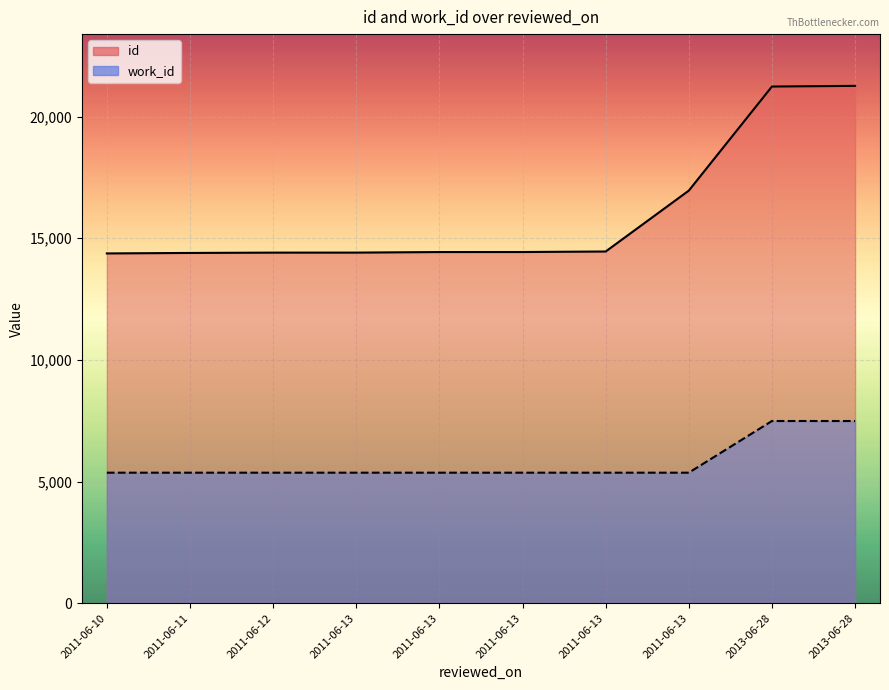

The value of id at 2011-06-12 is 25630. True or false?

False